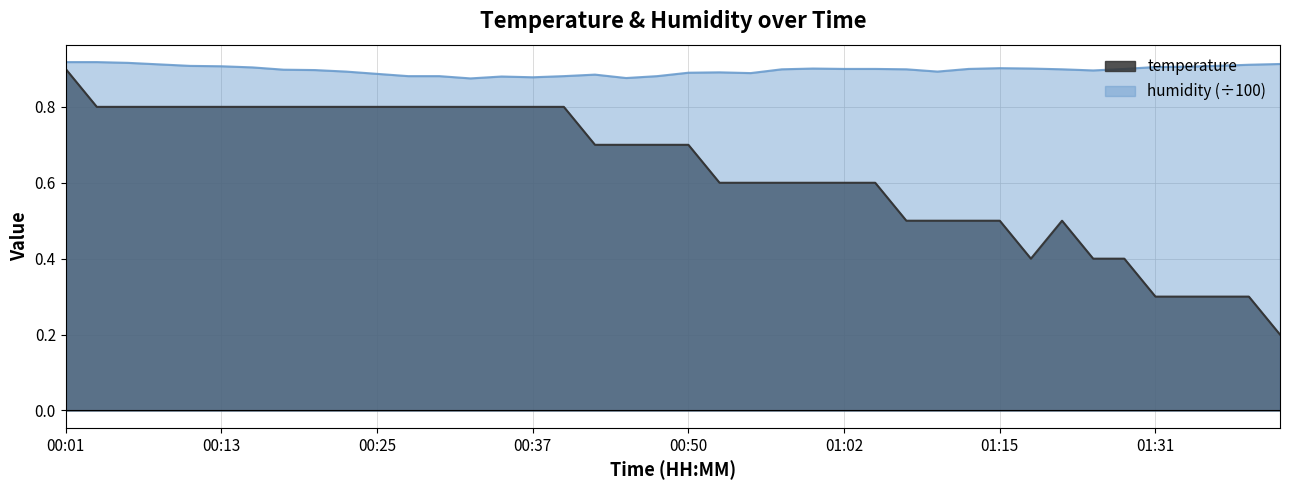

Which label corresponds to the smallest value in the chart?

01:41